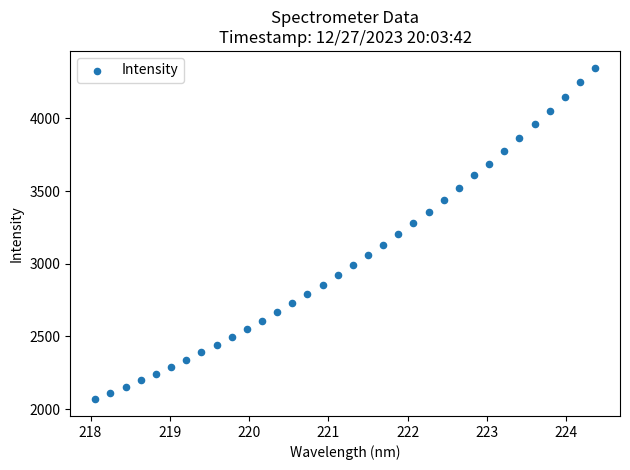

What is the range of Y values (max minus min)?

2282.1